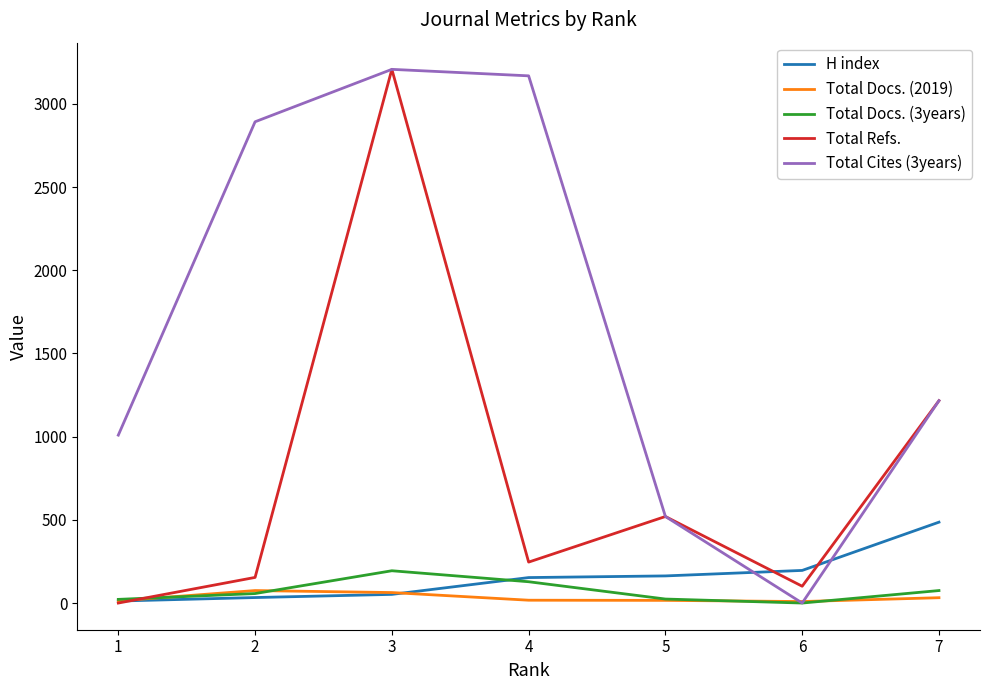

At which category is the sum across all series the highest?

3